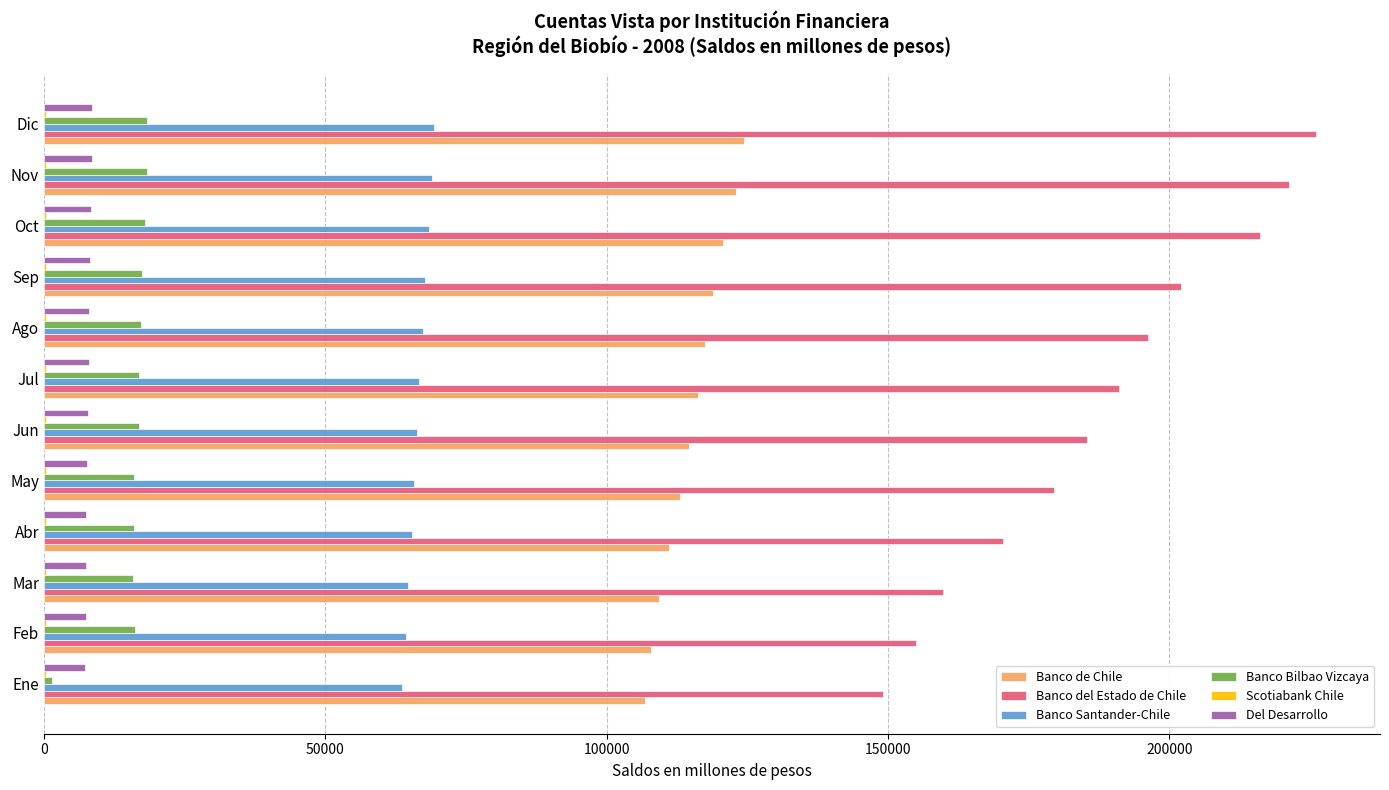

Which series has the largest total across all categories?

Banco del Estado de Chile